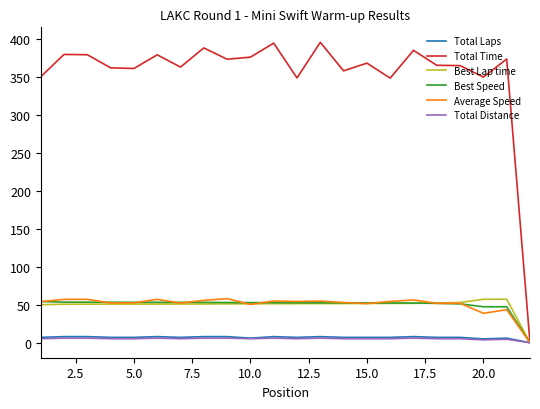

Which series has the widest spread of values?

Total Time